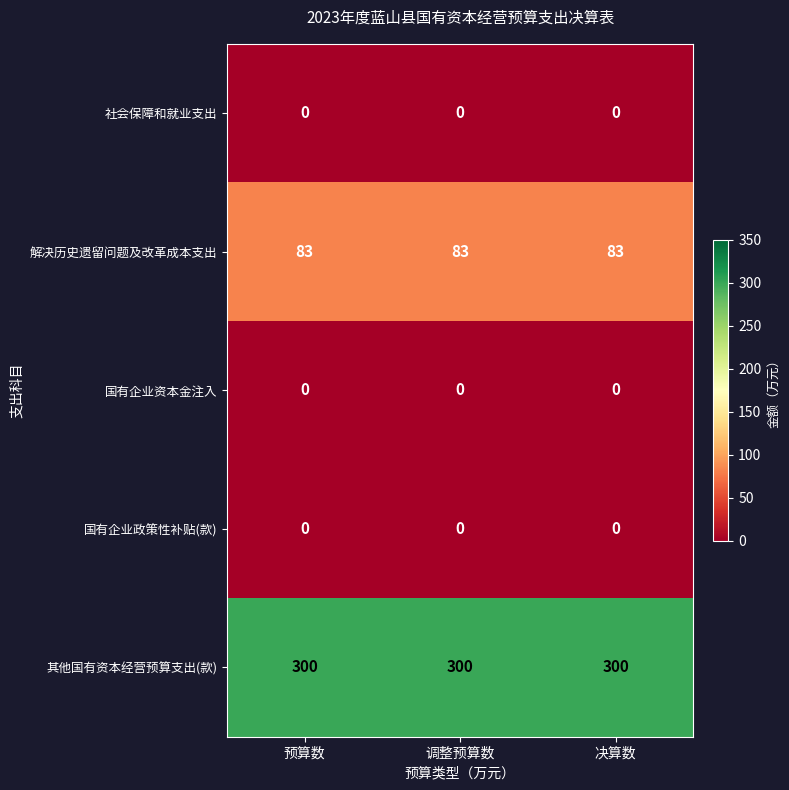

The value of 其他国有资本经营预算支出(款) at 预算数 is 98. True or false?

False